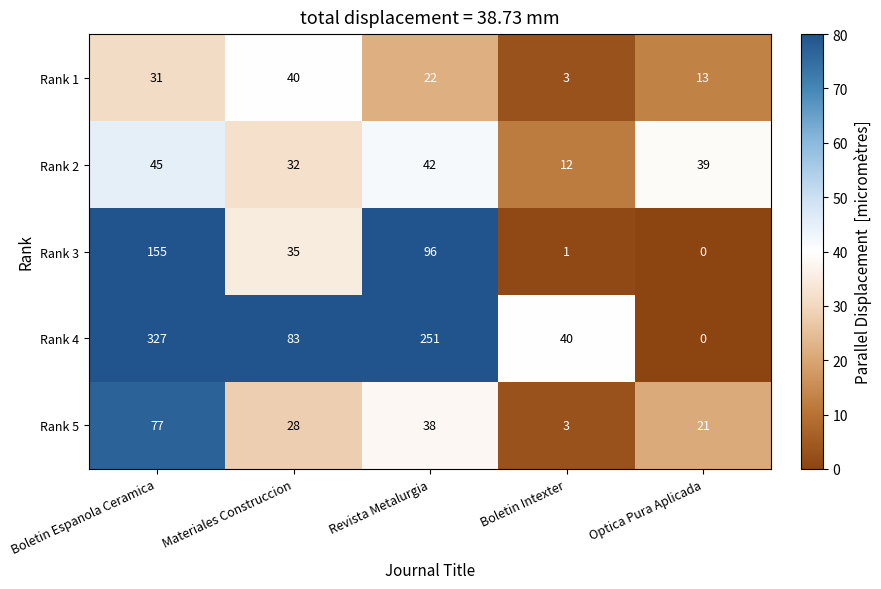

Reading right to left, list all the values displayed in this chart.

Rank 1: 13	3	22	40	31
Rank 2: 39	12	42	32	45
Rank 3: 0	1	96	35	155
Rank 4: 0	40	251	83	327
Rank 5: 21	3	38	28	77